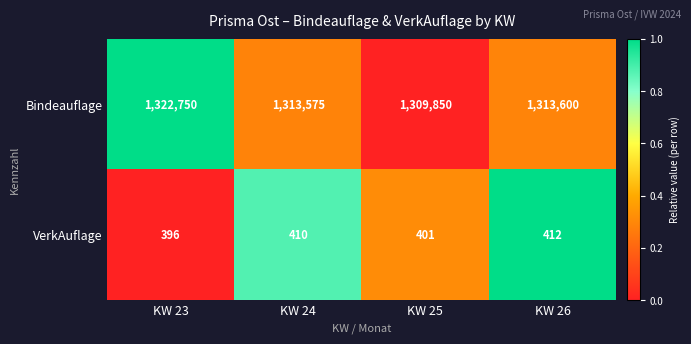

How many distinct data groups are displayed?

2